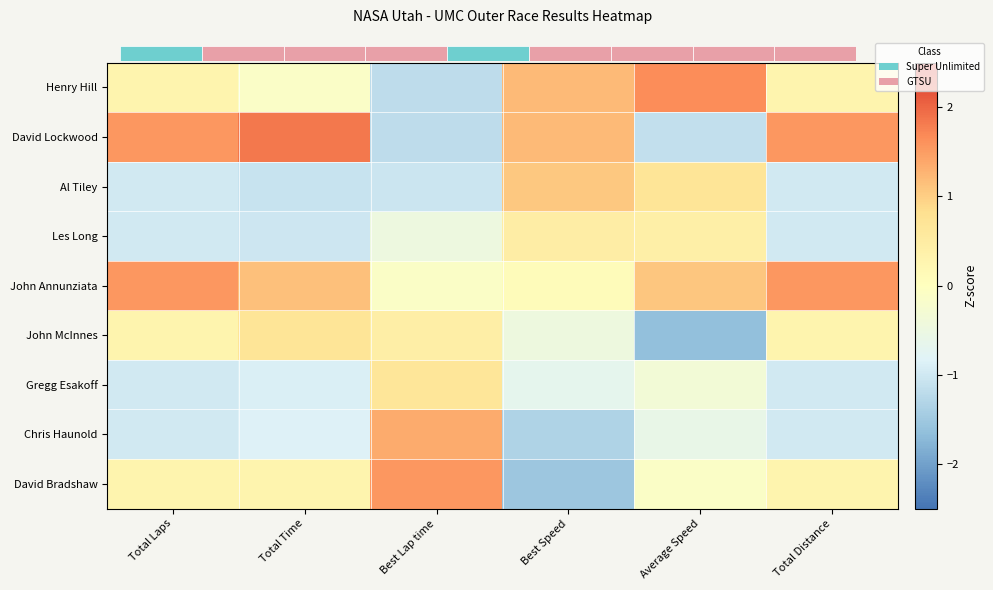

Reading right to left, list all the values displayed in this chart.

Henry Hill: Total Distance=0.3	Average Speed=1.6	Best Speed=1.2	Best Lap time=-1.2	Total Time=-0.1	Total Laps=0.3
David Lockwood: Total Distance=1.6	Average Speed=-1.1	Best Speed=1.2	Best Lap time=-1.2	Total Time=1.8	Total Laps=1.6
Al Tiley: Total Distance=-1.0	Average Speed=0.7	Best Speed=1.1	Best Lap time=-1.1	Total Time=-1.1	Total Laps=-1.0
Les Long: Total Distance=-1.0	Average Speed=0.4	Best Speed=0.5	Best Lap time=-0.5	Total Time=-1.0	Total Laps=-1.0
John Annunziata: Total Distance=1.6	Average Speed=1.1	Best Speed=0.1	Best Lap time=-0.1	Total Time=1.1	Total Laps=1.6
John McInnes: Total Distance=0.3	Average Speed=-1.6	Best Speed=-0.5	Best Lap time=0.4	Total Time=0.7	Total Laps=0.3
Gregg Esakoff: Total Distance=-1.0	Average Speed=-0.3	Best Speed=-0.7	Best Lap time=0.7	Total Time=-0.9	Total Laps=-1.0
Chris Haunold: Total Distance=-1.0	Average Speed=-0.6	Best Speed=-1.3	Best Lap time=1.4	Total Time=-0.8	Total Laps=-1.0
David Bradshaw: Total Distance=0.3	Average Speed=-0.1	Best Speed=-1.5	Best Lap time=1.5	Total Time=0.3	Total Laps=0.3